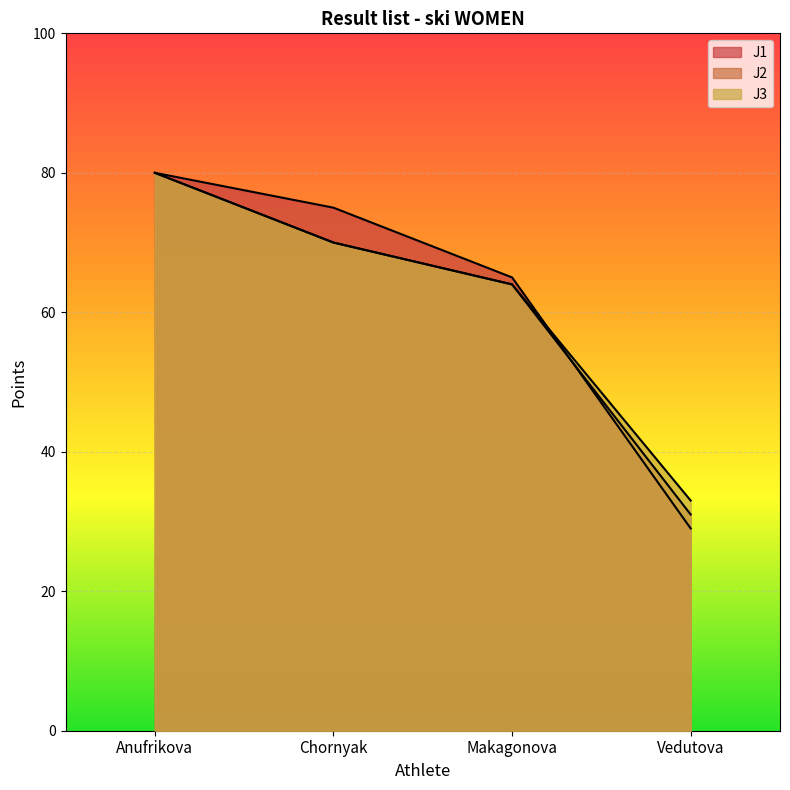

Which series has the largest range (max minus min)?

J1